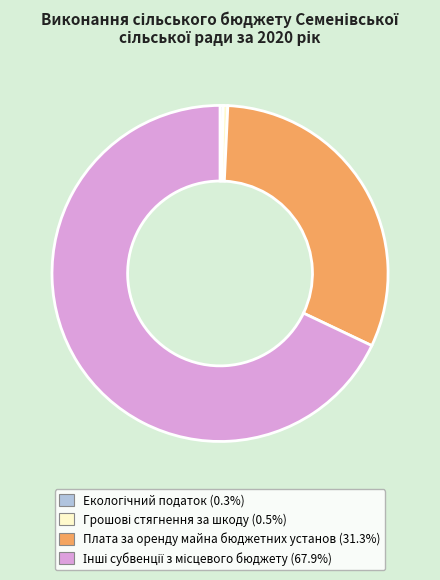

Does any single category account for the majority?

Yes